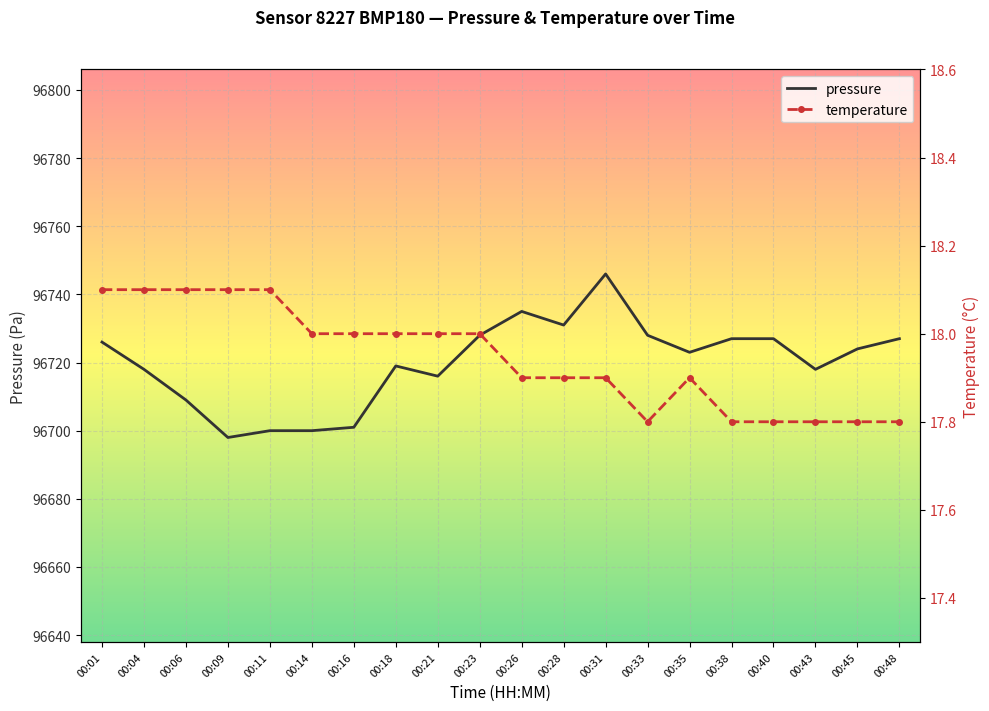

Rank the series by their average value, from highest to lowest.

pressure, temperature